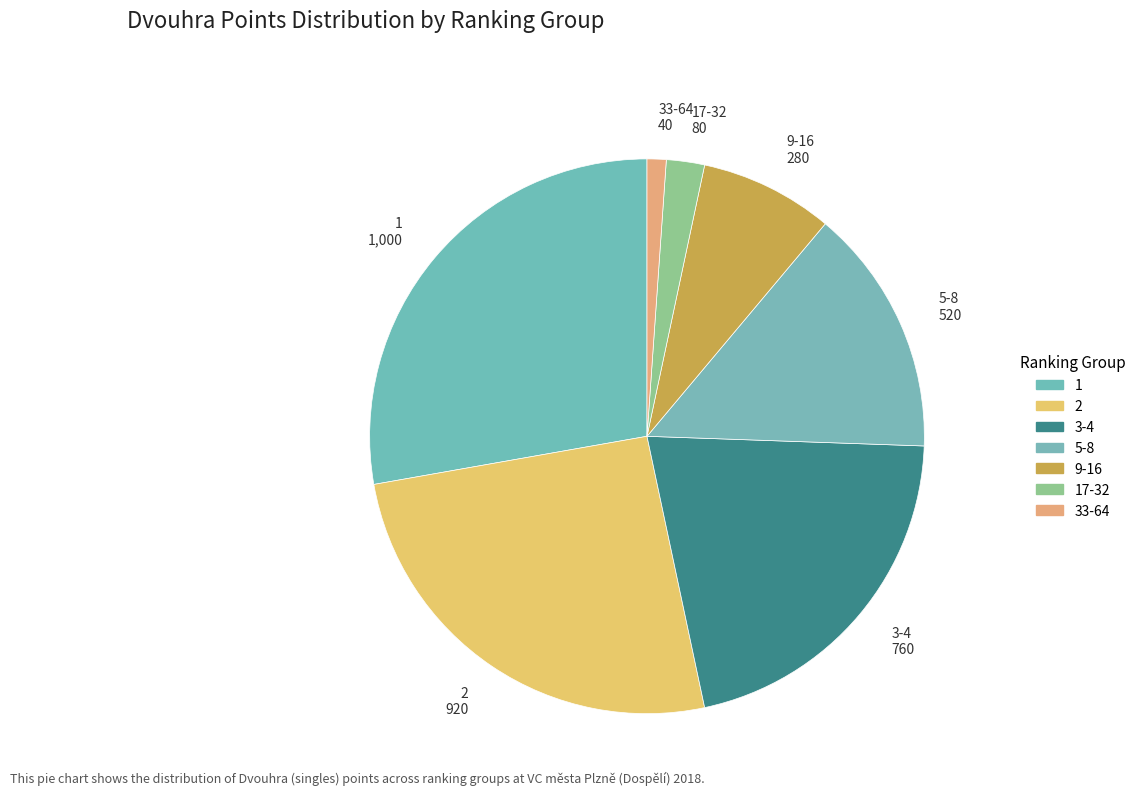

Rank the categories by value from lowest to highest.

33-64, 17-32, 9-16, 5-8, 3-4, 2, 1